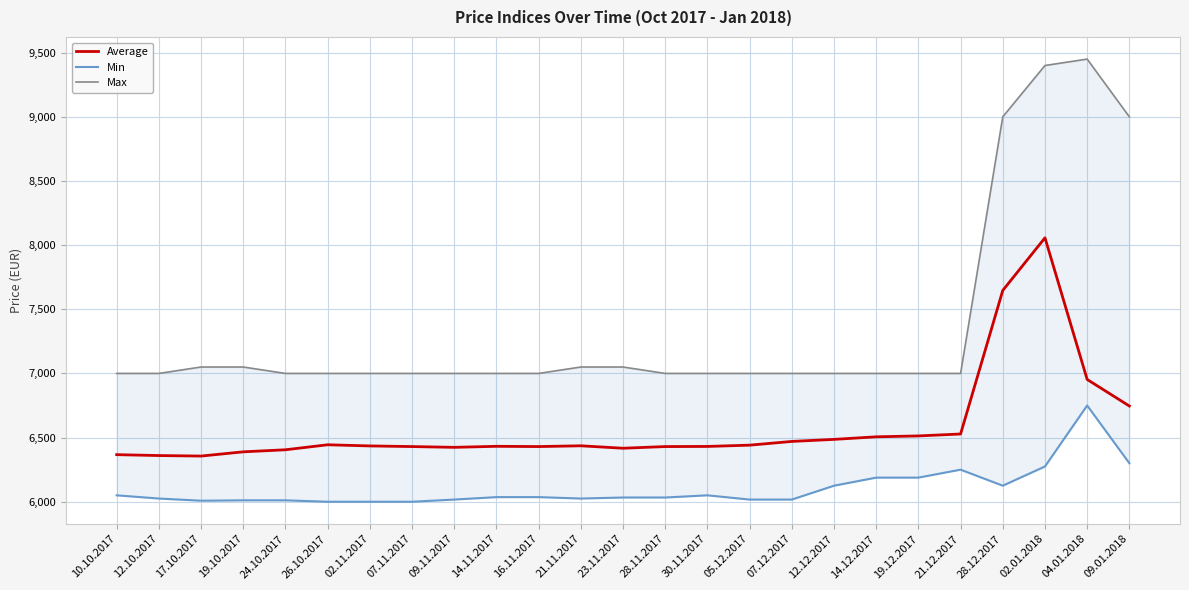

What is the minimum value shown in the chart?

6000